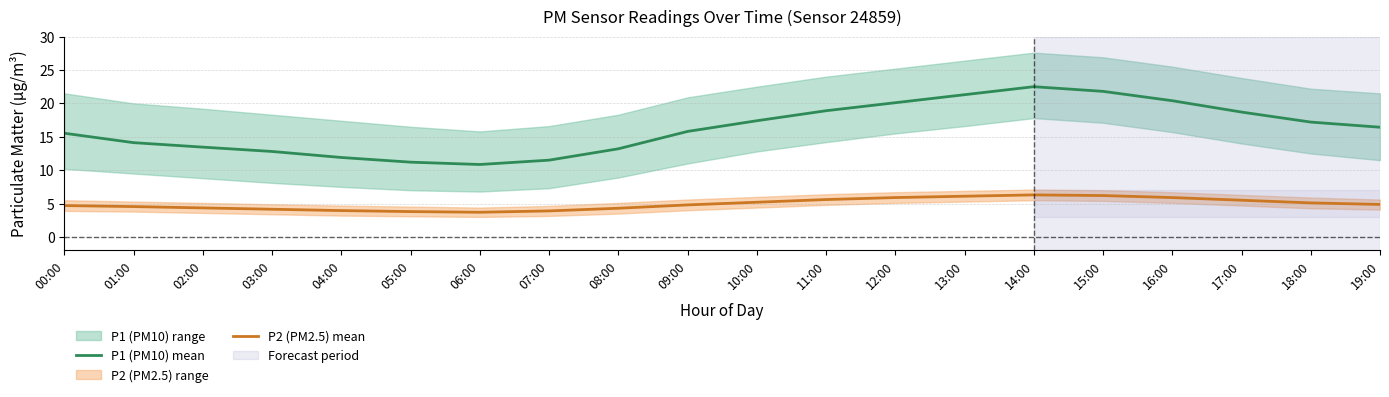

In P2 (PM2.5) mean, how many points are lower than both neighbors (excluding endpoints)?

1